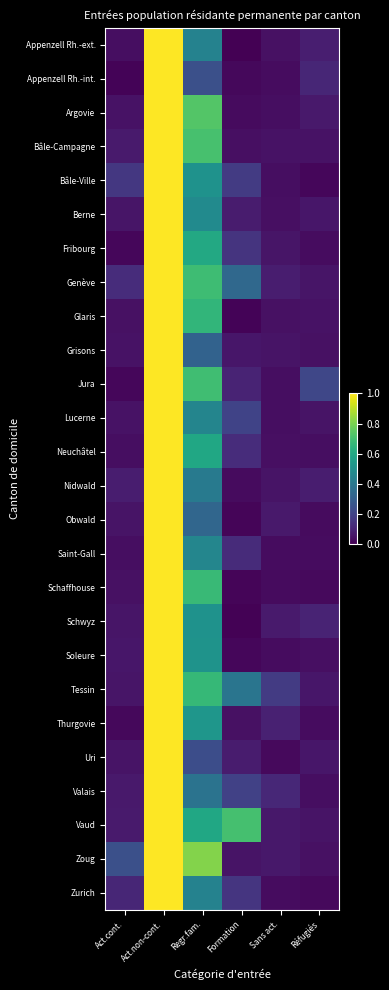

Which has a higher value, Act.cont. or Formation?

Act.cont.